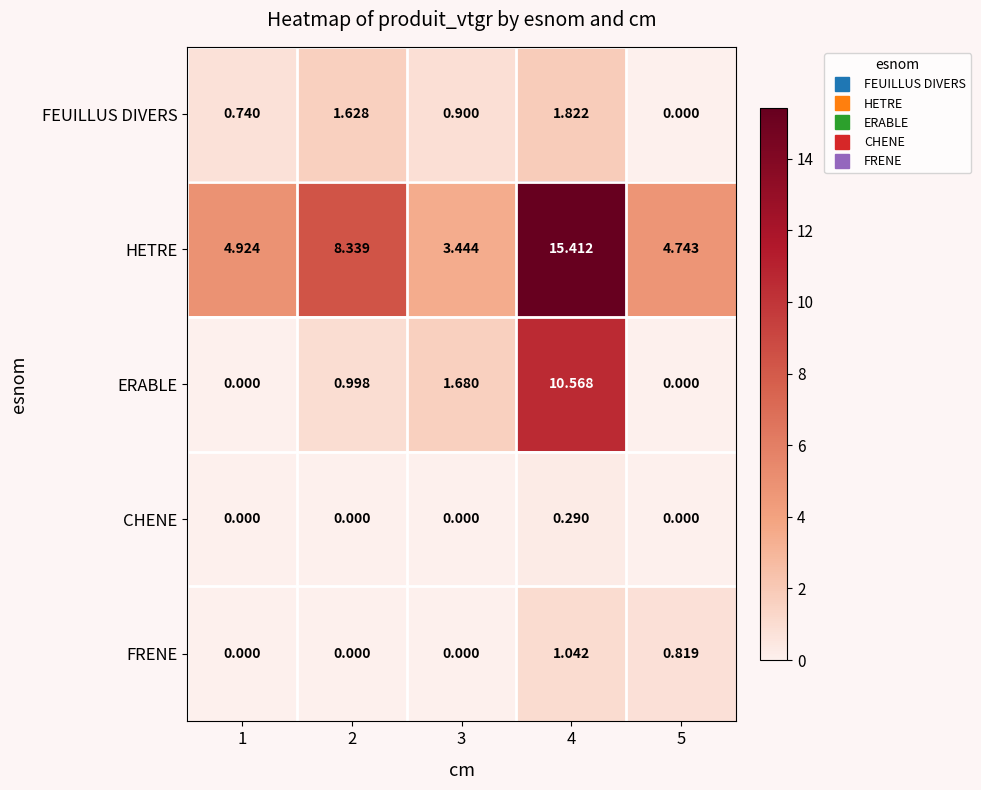

Which series has the largest total across all categories?

HETRE